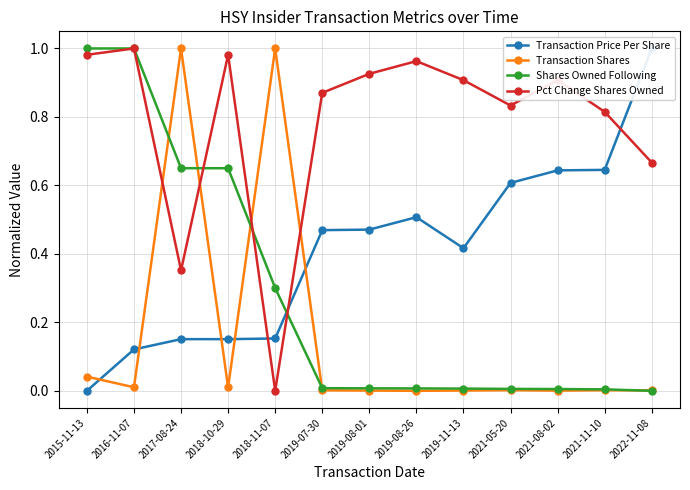

Does the chart display data point markers on the line(s)?

Yes